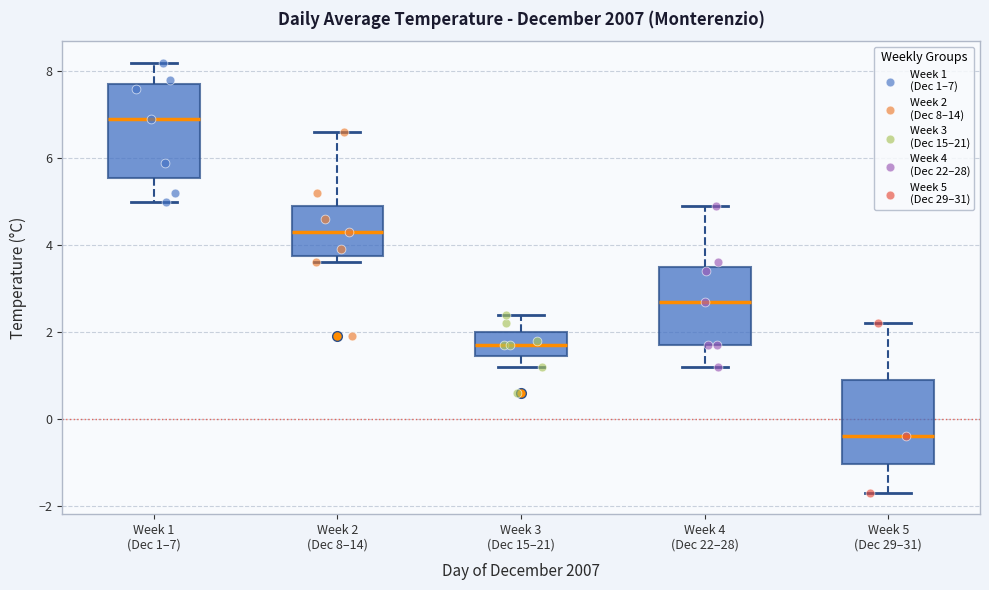

Reading left to right, transcribe this box plot: for each box, give where its median line is, the range the box spans, and where its two whiskers end, as read against the y-axis. The values are not printed on the chart, so give them approximately, as read against the axis.

Week 1 (Dec 1–7): median 7.0, box 5.6 to 7.8, whiskers 5.0 to 8.2
Week 2 (Dec 8–14): median 4.4, box 3.8 to 5.0, whiskers 3.6 to 6.6
Week 3 (Dec 15–21): median 1.8, box 1.4 to 2.0, whiskers 1.2 to 2.4
Week 4 (Dec 22–28): median 2.8, box 1.8 to 3.6, whiskers 1.2 to 5.0
Week 5 (Dec 29–31): median -0.4, box -1.0 to 1.0, whiskers -1.6 to 2.2